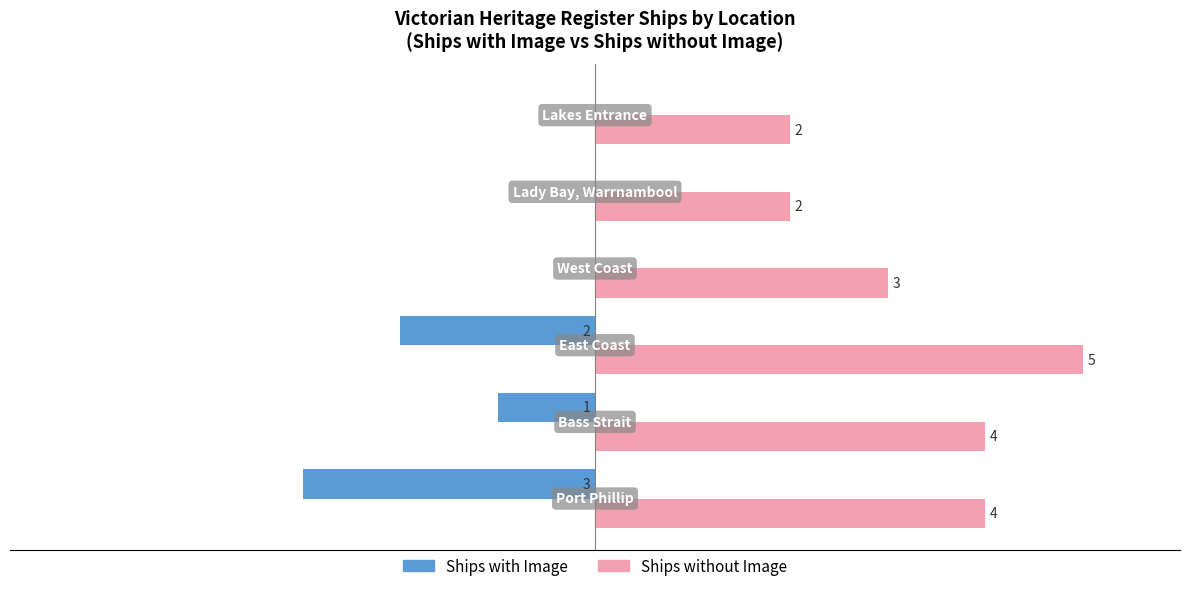

Which series has the largest total across all categories?

Ships without Image